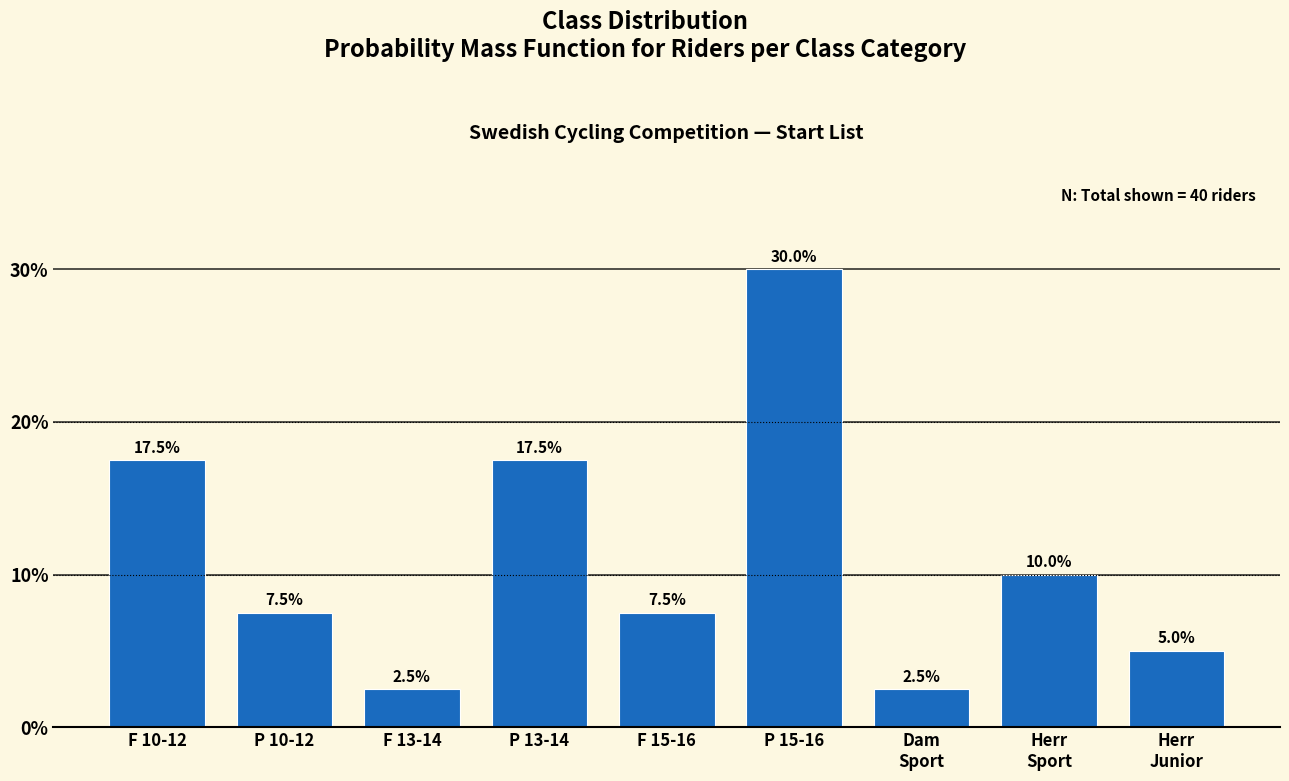

Reading right to left, transcribe all the data shown in this chart.

5.0	10.0	2.5	30.0	7.5	17.5	2.5	7.5	17.5